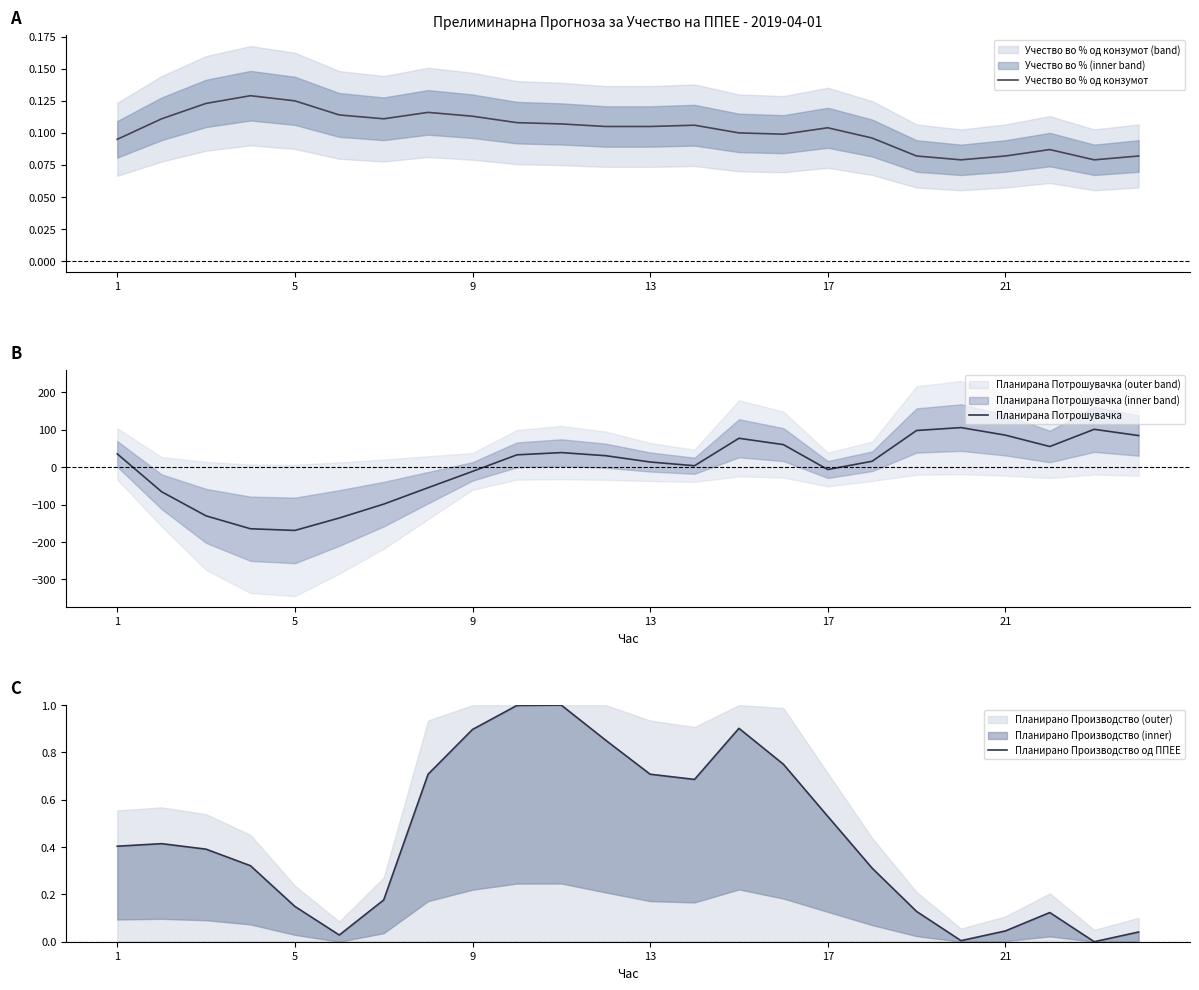

How many Учество во % од конзумот values are between 0 and 1?

24